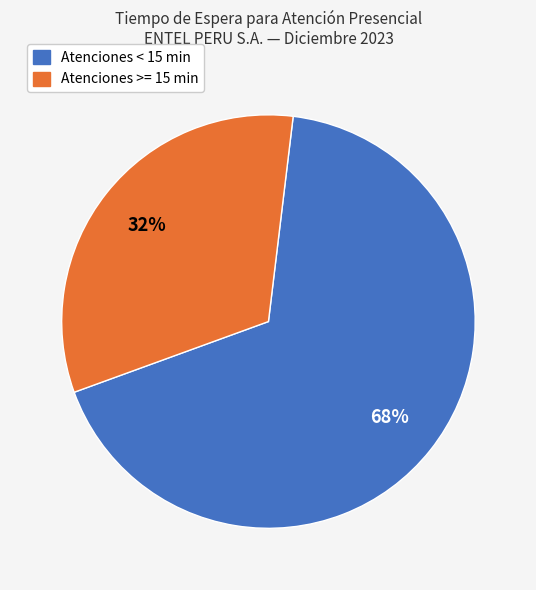

Is there any slice that represents more than half of the pie?

Yes